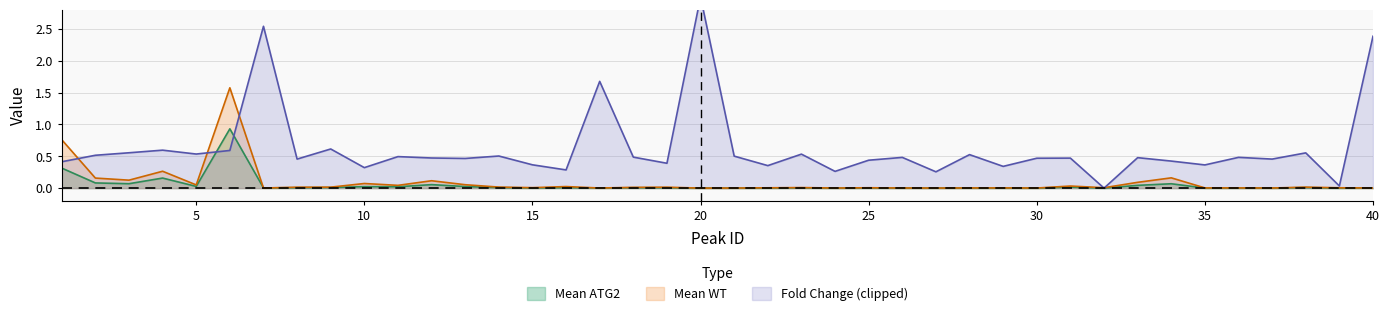

Is it true that Mean ATG2 equals 0.0 at 30?

True